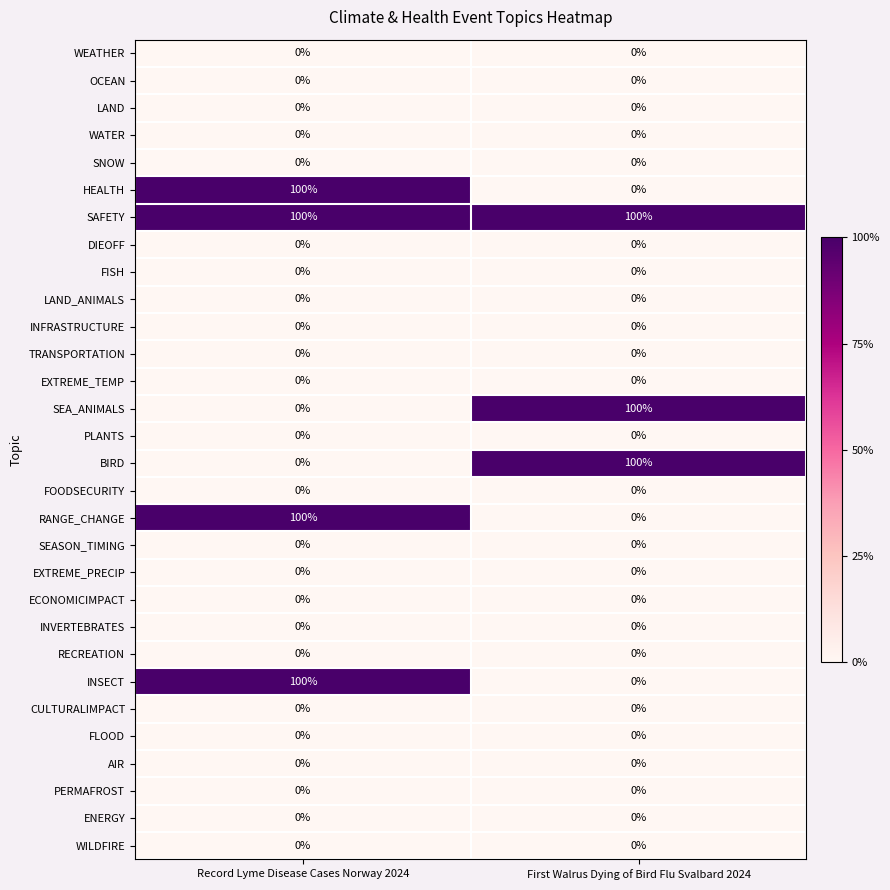

At which category is the sum across all series the highest?

Record Lyme Disease Cases Norway 2024